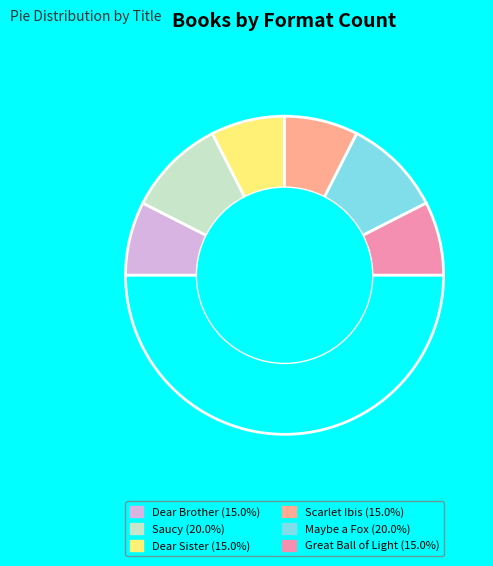

Rank the categories by value from highest to lowest.

Saucy, Maybe a Fox, Dear Brother, Dear Sister, Scarlet Ibis, Great Ball of Light